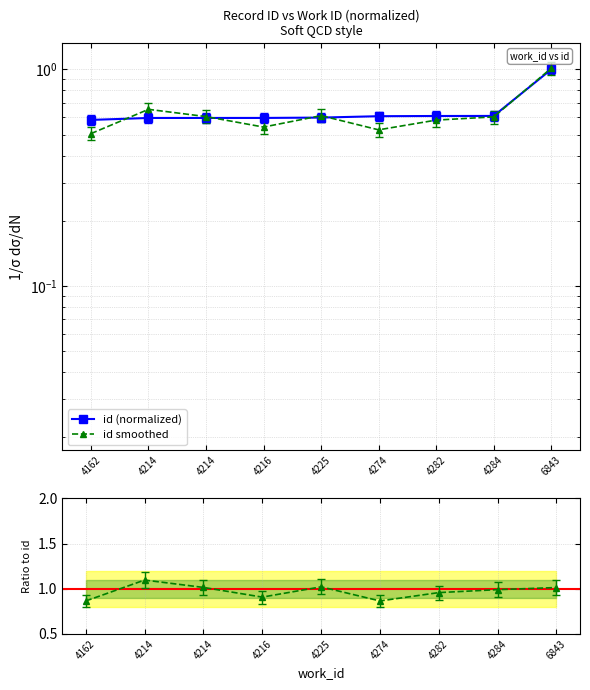

What is the minimum value for id smoothed?

0.5